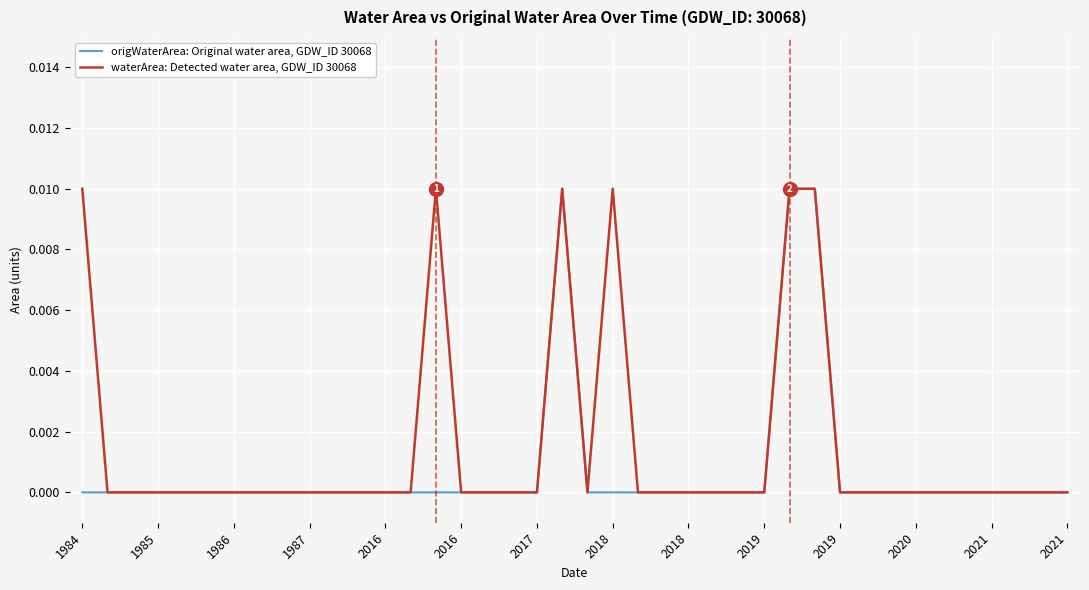

List the series in order of their overall mean, highest first.

waterArea: Detected water area, GDW_ID 30068, origWaterArea: Original water area, GDW_ID 30068